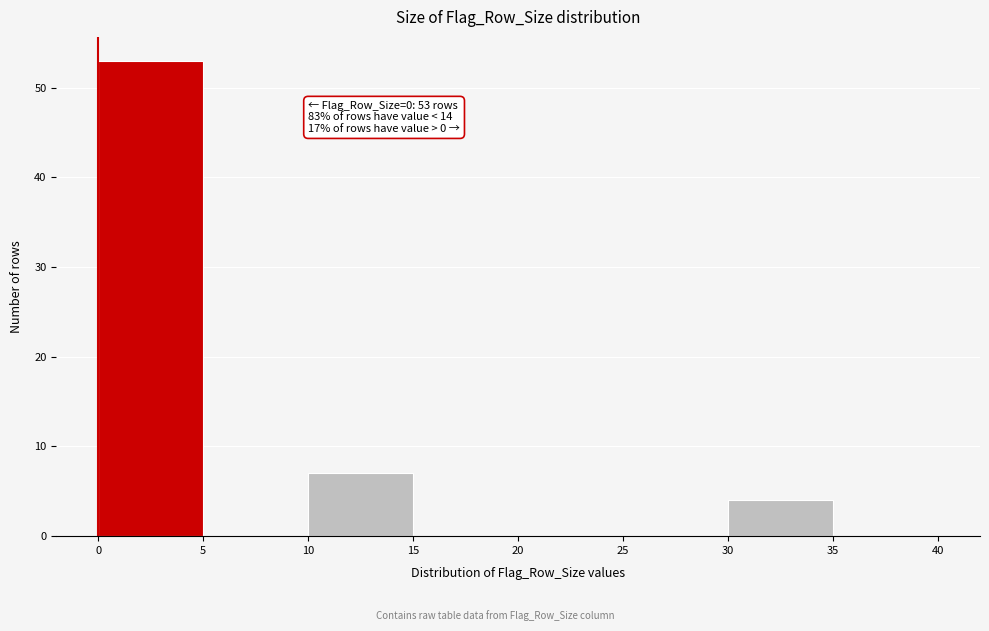

Which range on the x-axis has the tallest bar?

0 to 5